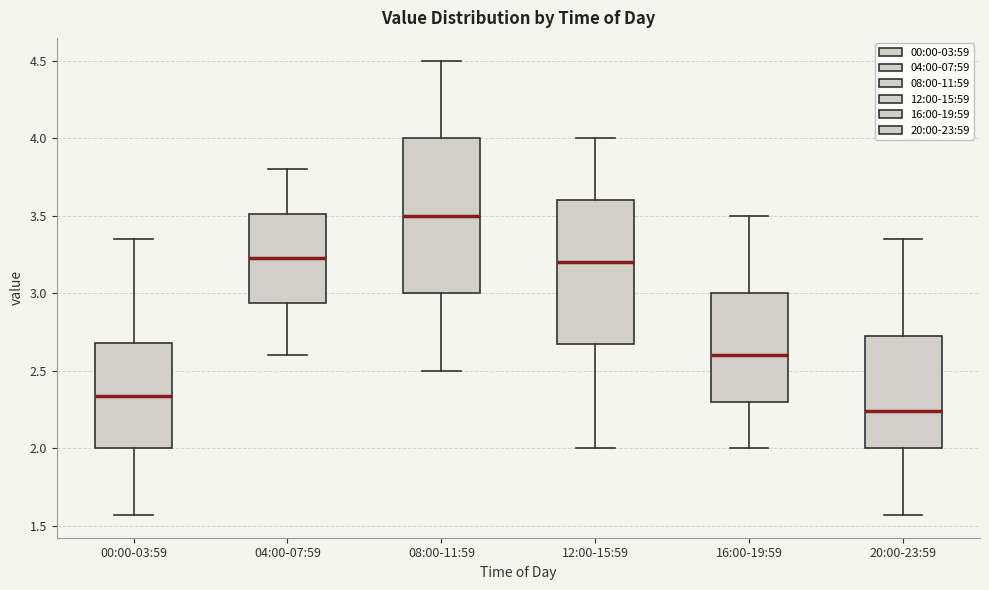

Where does the median line of the box for 04:00-07:59 sit on the y-axis? The values are not printed on the chart, so give them approximately, as read against the axis.

3.25